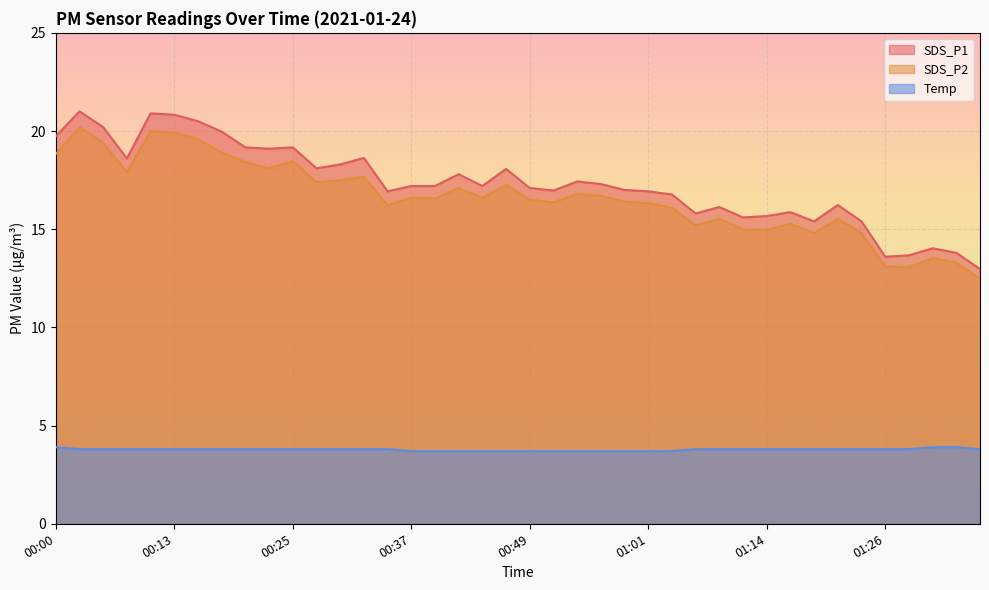

Reading left to right, extract all data points from this chart.

SDS_P1: 00:00=19.7	00:03=21.0	00:05=20.2	00:08=18.6	00:10=20.9	00:13=20.8	00:15=20.5	00:17=20.0	00:20=19.2	00:22=19.1	00:25=19.2	00:27=18.1	00:30=18.3	00:32=18.6	00:35=16.9	00:37=17.2	00:39=17.2	00:42=17.8	00:44=17.2	00:47=18.1	00:49=17.1	00:52=17.0	00:54=17.4	00:56=17.3	00:59=17.0	01:01=16.9	01:04=16.8	01:06=15.8	01:09=16.1	01:11=15.6	01:14=15.7	01:16=15.9	01:18=15.4	01:21=16.2	01:23=15.4	01:26=13.6	01:28=13.7	01:31=14.0	01:33=13.8	01:36=13.0
SDS_P2: 00:00=18.8	00:03=20.2	00:05=19.4	00:08=17.9	00:10=20.0	00:13=19.9	00:15=19.6	00:17=18.9	00:20=18.4	00:22=18.1	00:25=18.5	00:27=17.4	00:30=17.5	00:32=17.7	00:35=16.2	00:37=16.6	00:39=16.6	00:42=17.1	00:44=16.6	00:47=17.3	00:49=16.5	00:52=16.4	00:54=16.8	00:56=16.7	00:59=16.4	01:01=16.3	01:04=16.1	01:06=15.2	01:09=15.5	01:11=15.0	01:14=15.0	01:16=15.3	01:18=14.8	01:21=15.5	01:23=14.8	01:26=13.1	01:28=13.1	01:31=13.5	01:33=13.3	01:36=12.5
Temp: 00:00=3.9	00:03=3.8	00:05=3.8	00:08=3.8	00:10=3.8	00:13=3.8	00:15=3.8	00:17=3.8	00:20=3.8	00:22=3.8	00:25=3.8	00:27=3.8	00:30=3.8	00:32=3.8	00:35=3.8	00:37=3.7	00:39=3.7	00:42=3.7	00:44=3.7	00:47=3.7	00:49=3.7	00:52=3.7	00:54=3.7	00:56=3.7	00:59=3.7	01:01=3.7	01:04=3.7	01:06=3.8	01:09=3.8	01:11=3.8	01:14=3.8	01:16=3.8	01:18=3.8	01:21=3.8	01:23=3.8	01:26=3.8	01:28=3.8	01:31=3.9	01:33=3.9	01:36=3.8